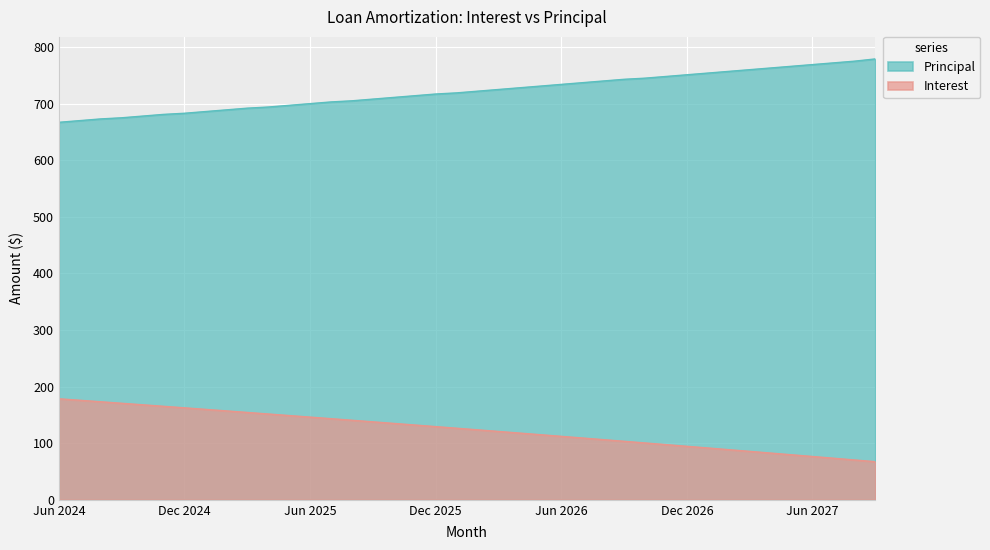

True or false: Principal and Interest intersect in this chart.

False